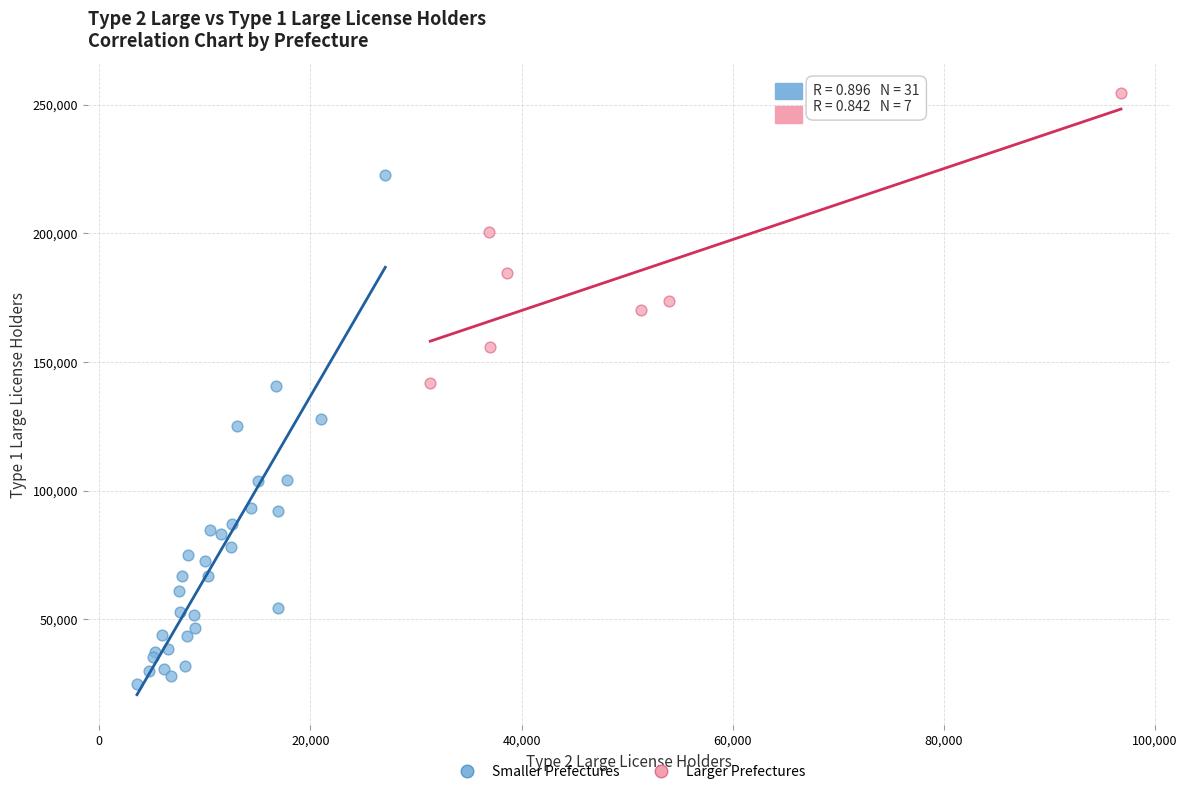

Which series reaches the maximum Y coordinate?

Larger Prefectures